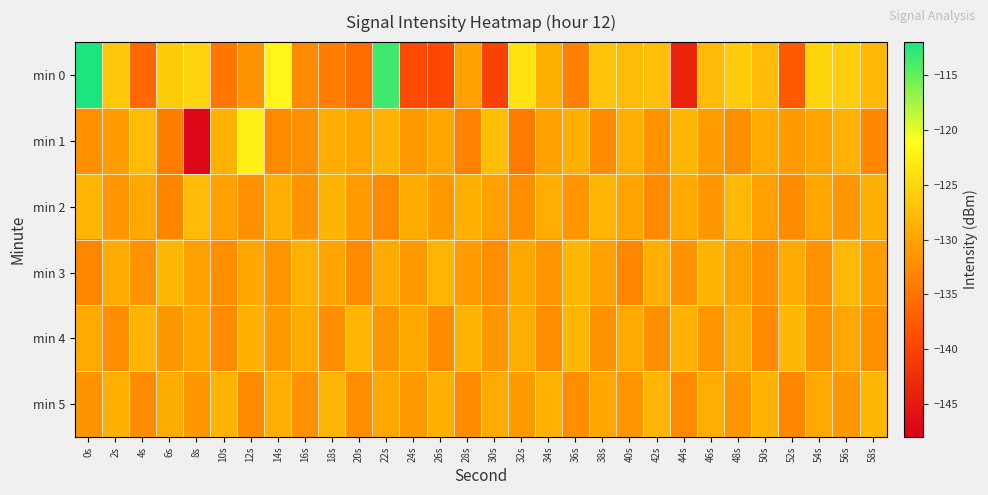

Which series has the largest range (max minus min)?

min 0